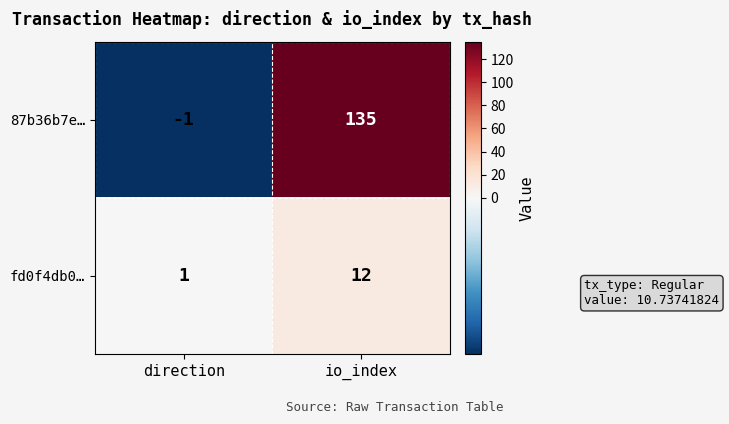

What is the total value across all series at io_index?

147